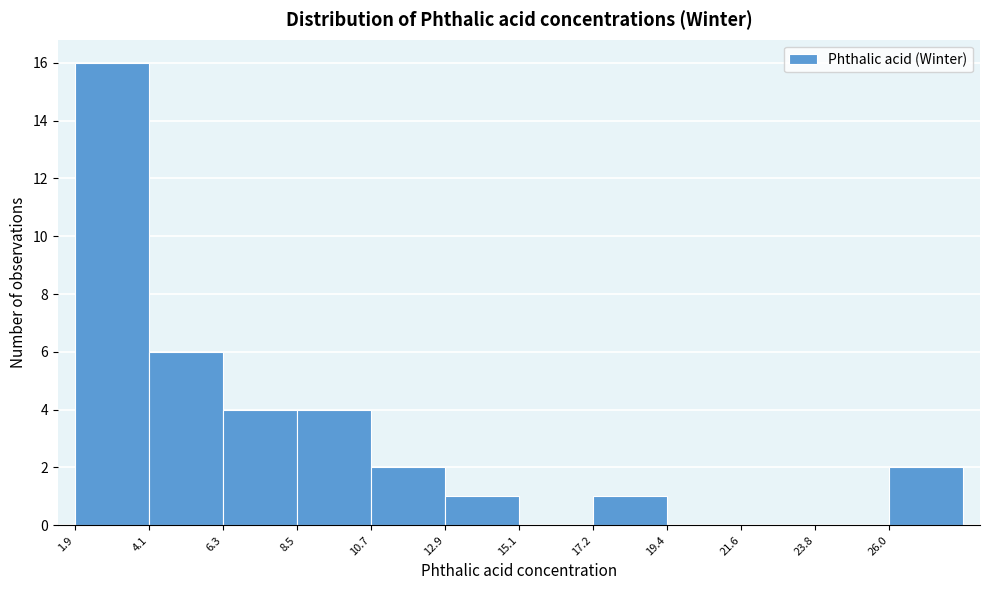

Over which range of the x-axis is the bar tallest?

2.0 to 4.0